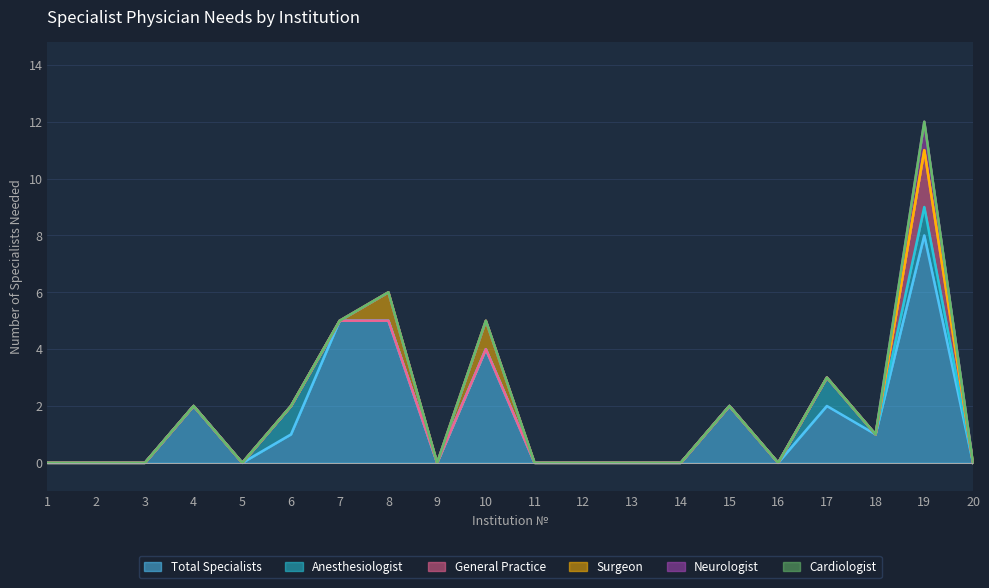

How many interior local valleys does the Total Specialists series have?

4